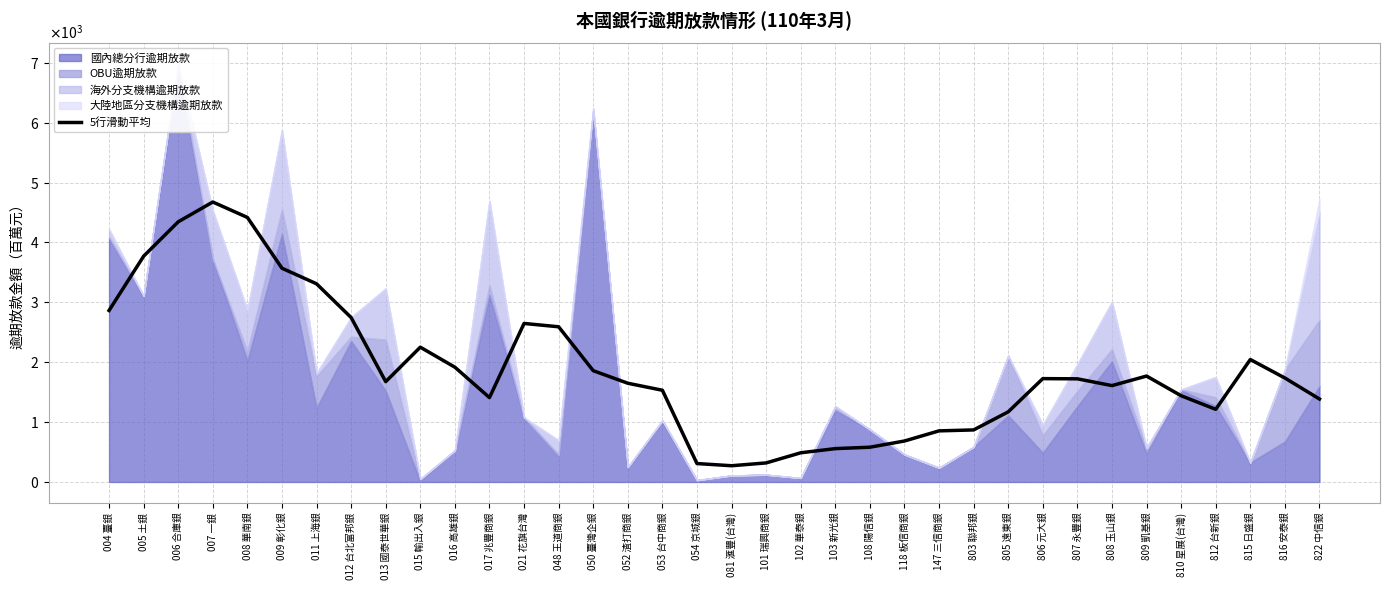

True or false: the data has more than 0 interior local peaks.

True